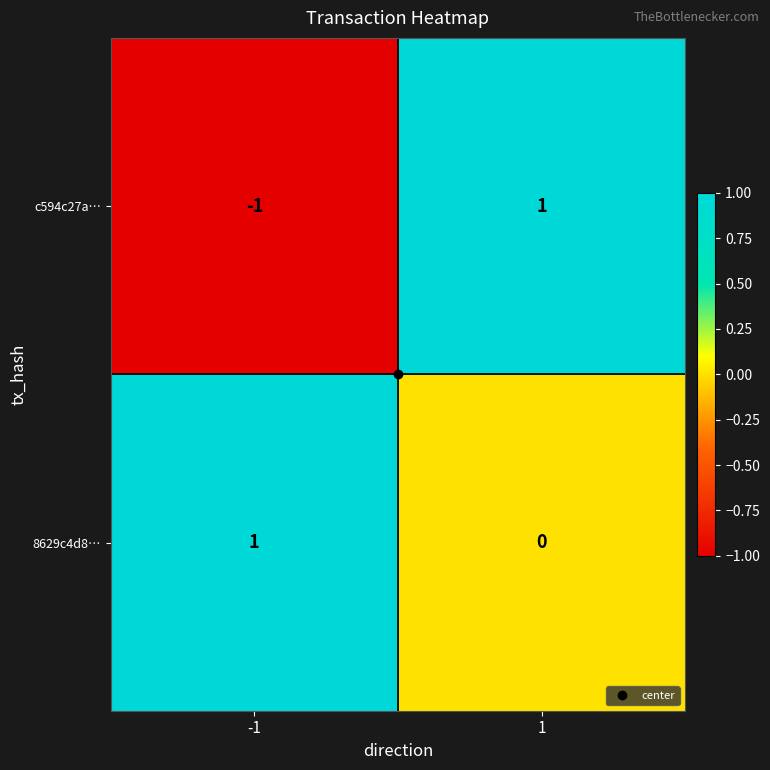

List the series in order of their overall mean, highest first.

8629c4d8…, c594c27a…